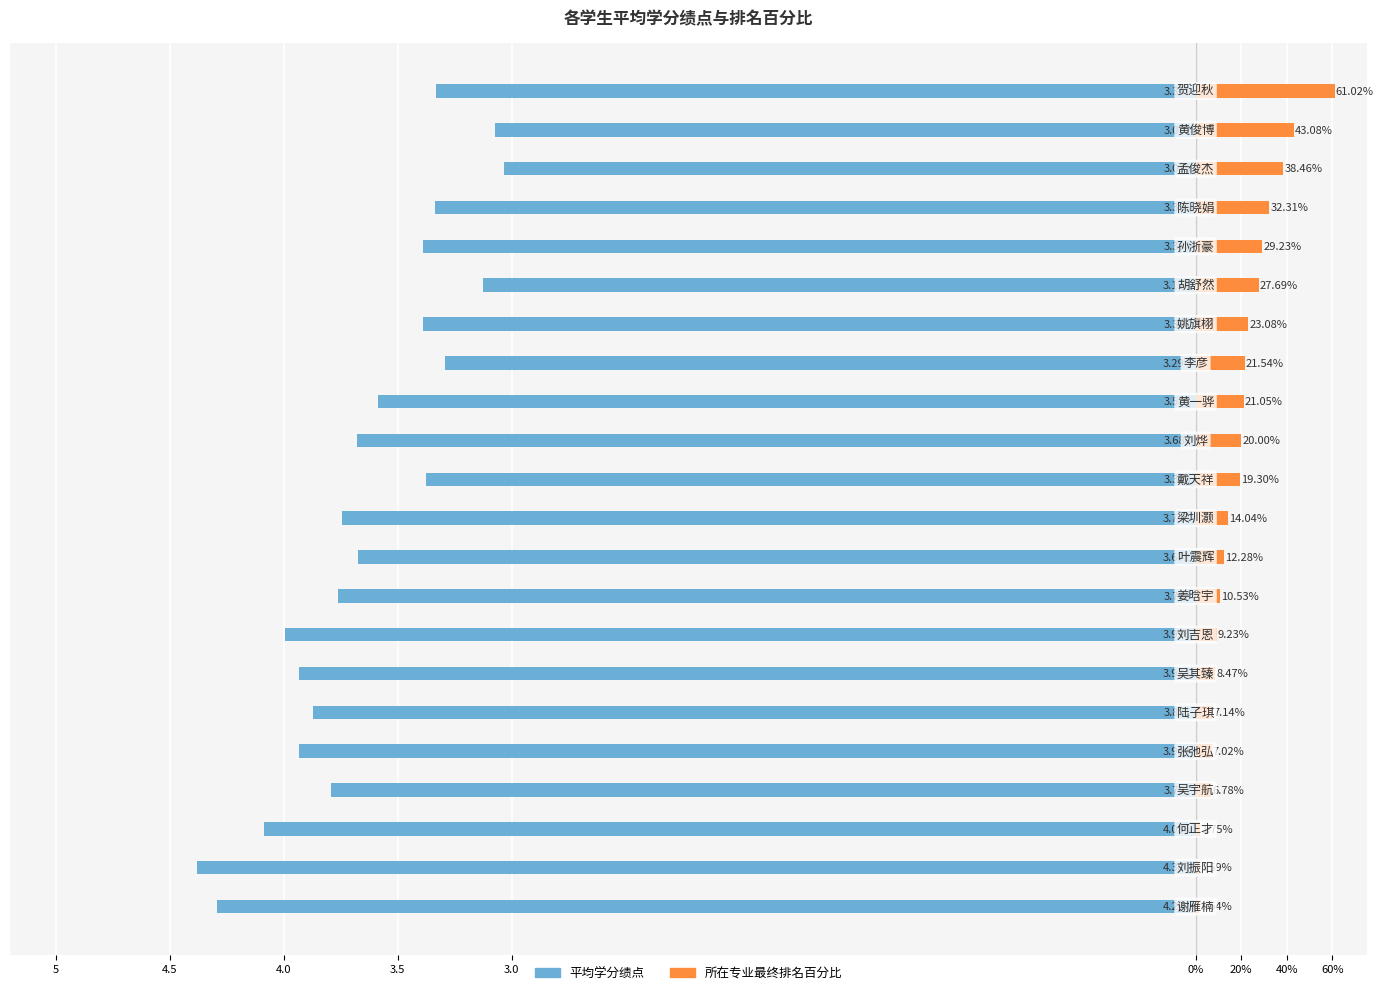

What are all the series names shown in the legend?

平均学分绩点, 所在专业最终排名百分比